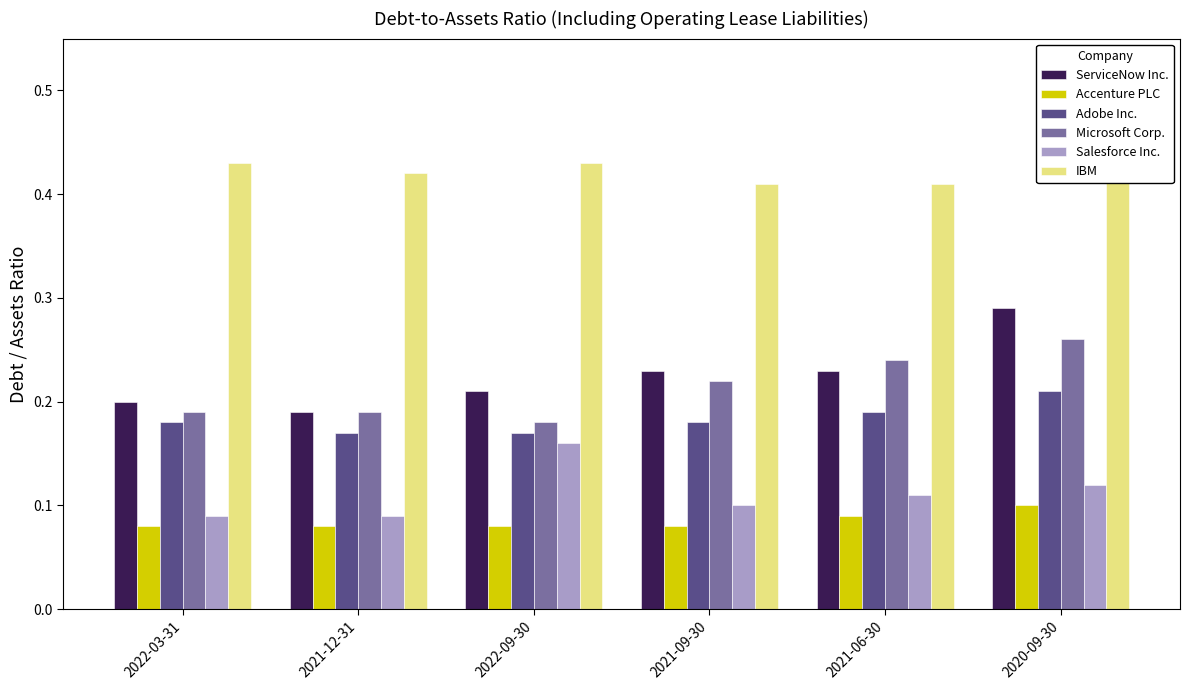

Which series has the largest range (max minus min)?

ServiceNow Inc.